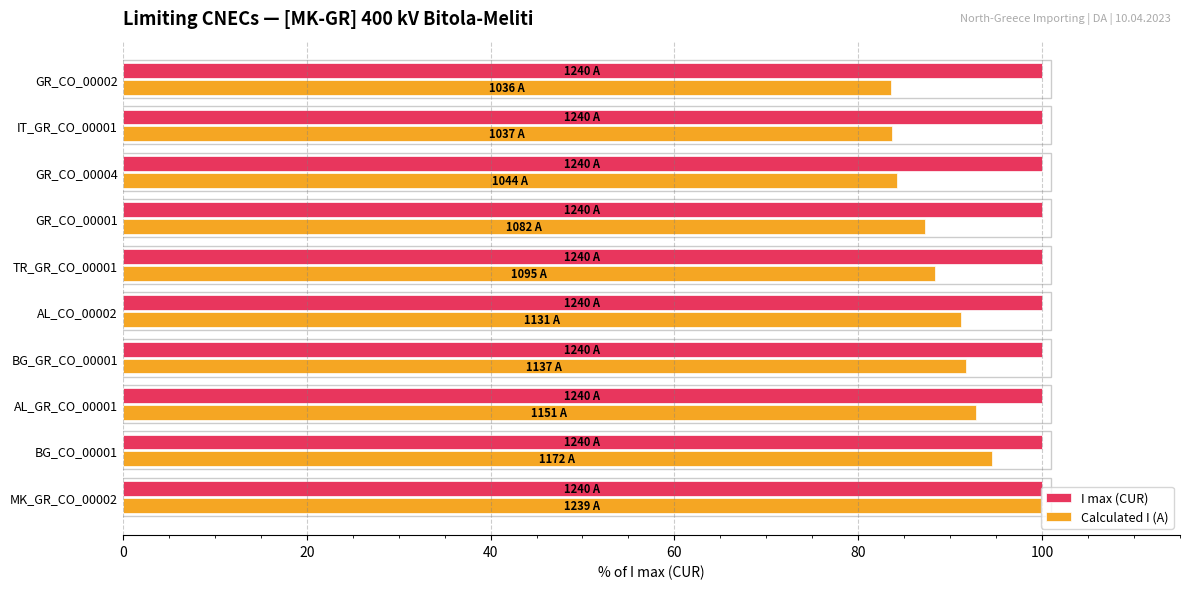

Which series has the largest total across all categories?

I max (CUR)